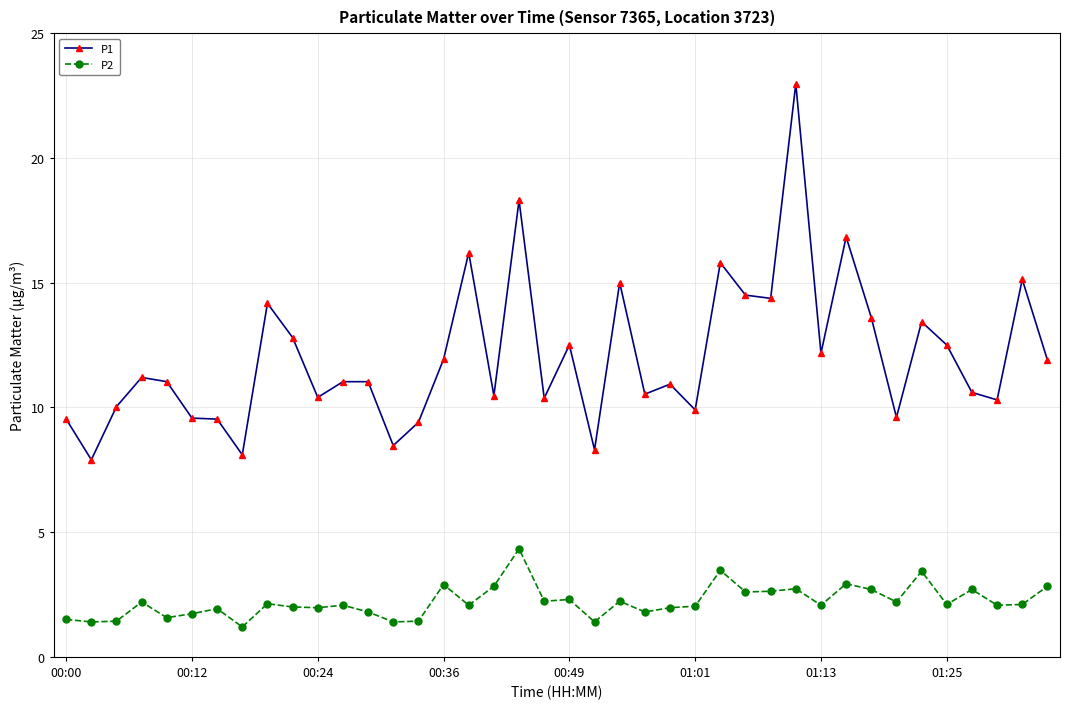

What is the difference between the maximum and minimum values in the P1 series?

15.1